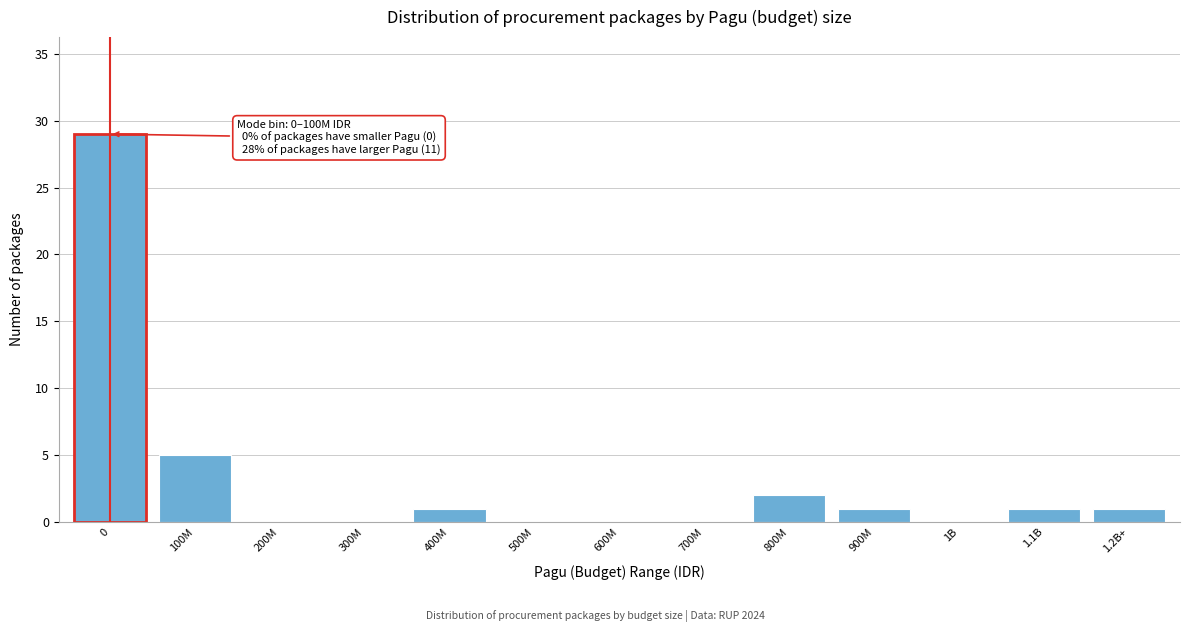

Reading left to right, what are all the values shown in this chart?

0=29	100M=5	200M=0	300M=0	400M=1	500M=0	600M=0	700M=0	800M=2	900M=1	1B=0	1.1B=1	1.2B+=1